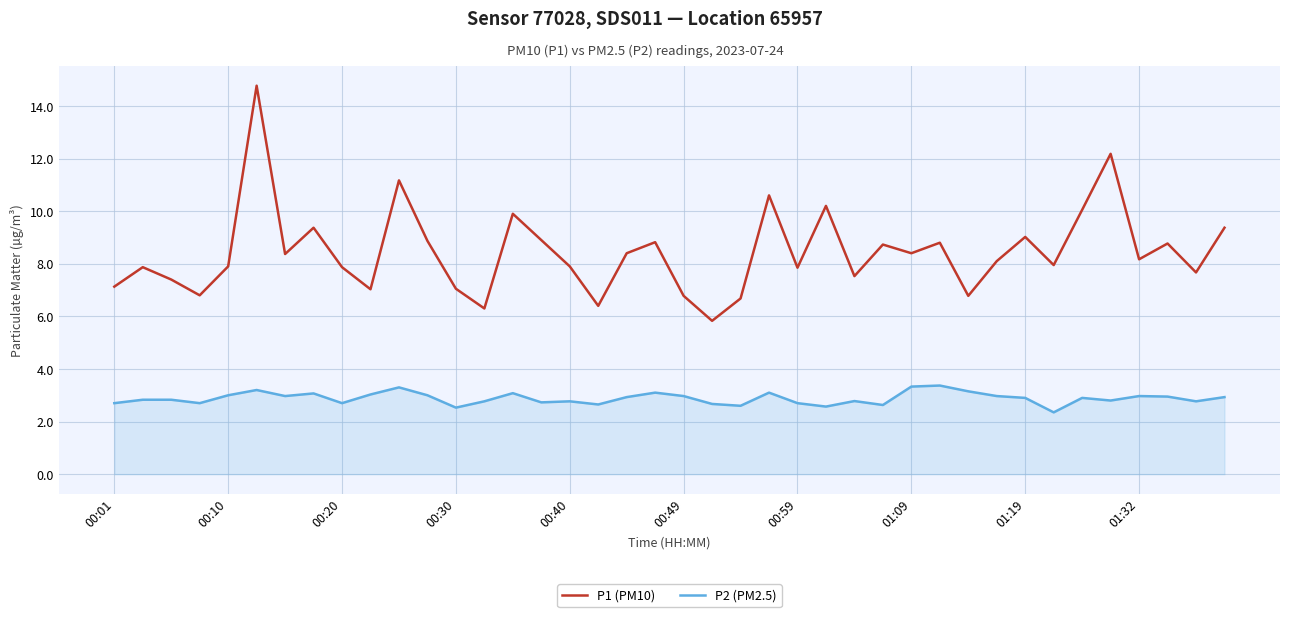

What are all the series names shown in the legend?

P1 (PM10), P2 (PM2.5)